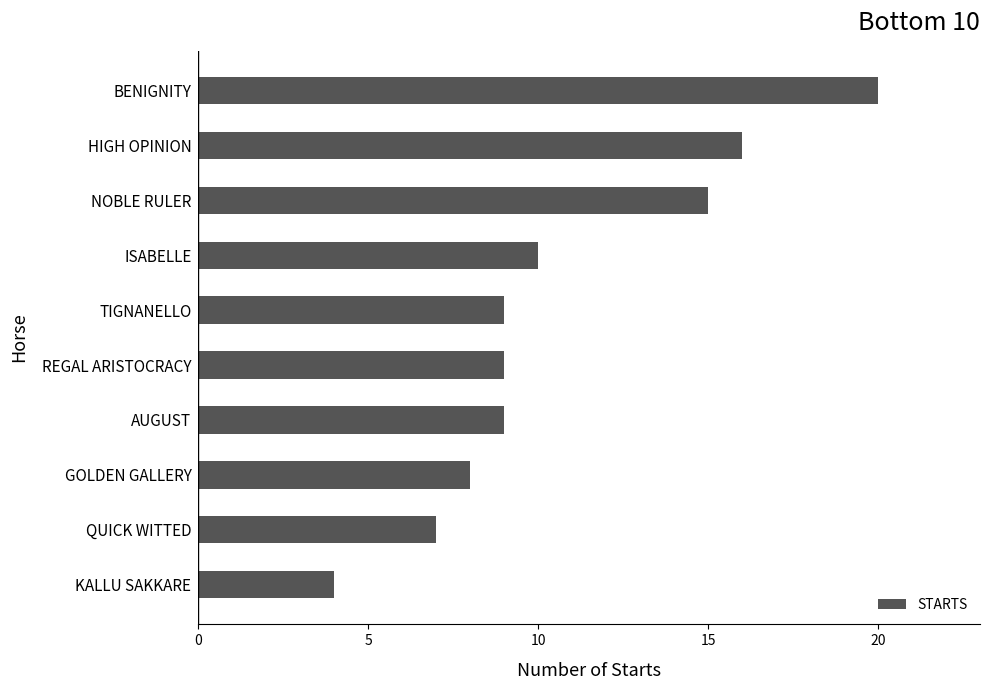

Read the value at AUGUST.

9